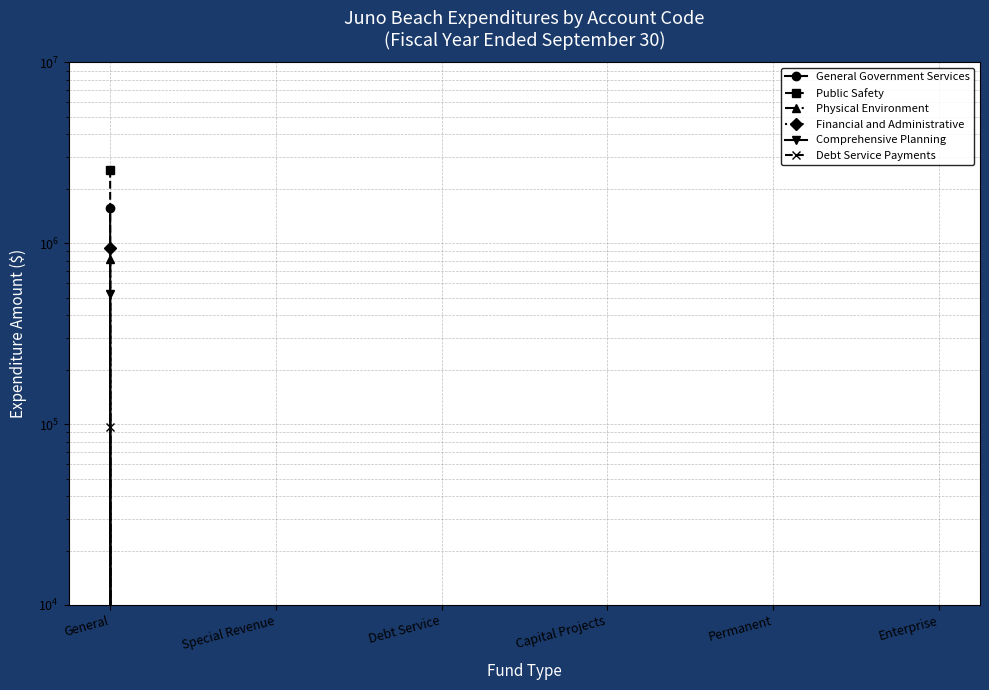

What is the label of the 2nd point from the right?

Permanent